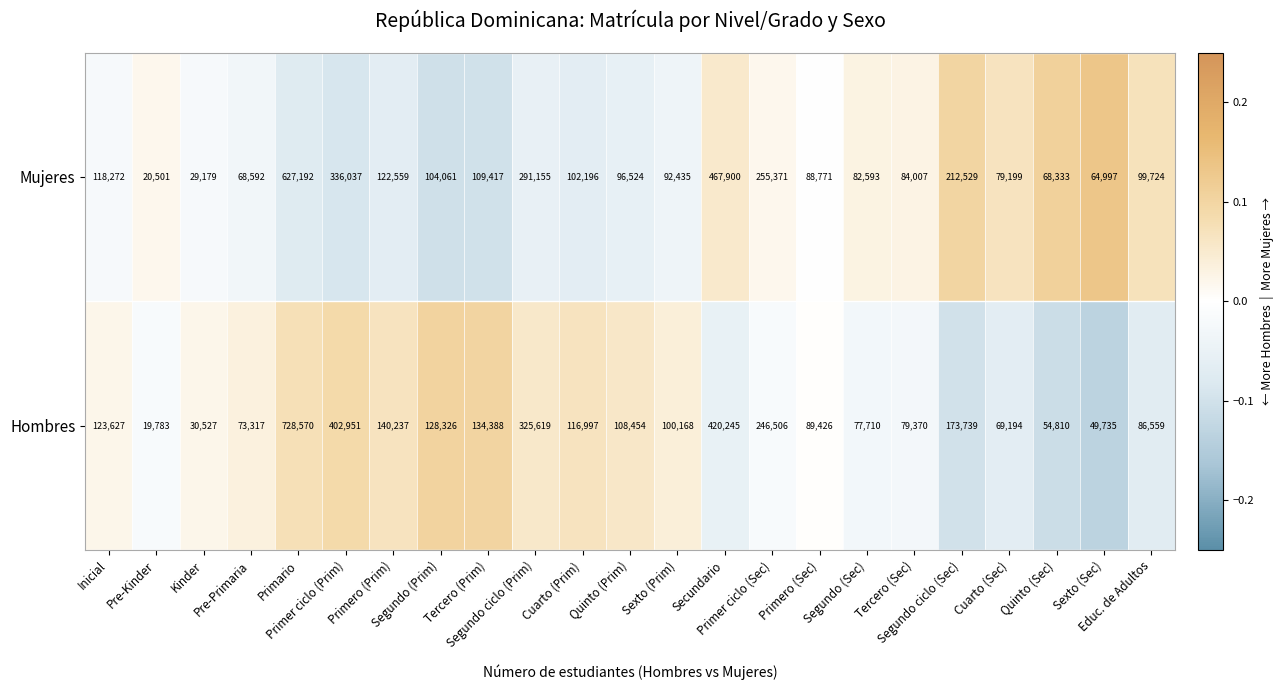

What is the minimum value shown in the chart?

19783